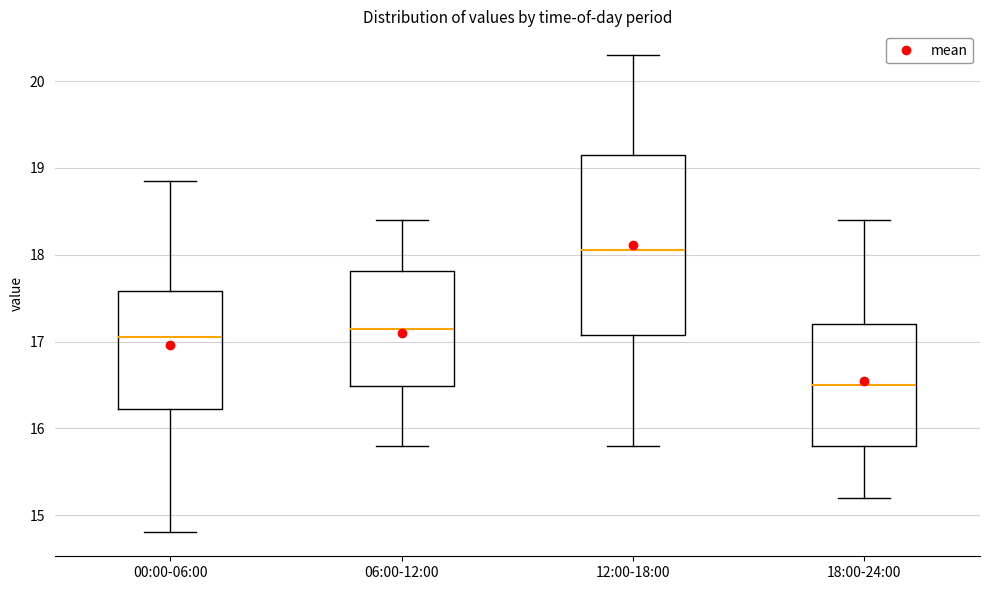

Reading left to right, transcribe this box plot: for each box, give where its median line is, the range the box spans, and where its two whiskers end, as read against the y-axis. The values are not printed on the chart, so give them approximately, as read against the axis.

00:00-06:00: median 17.1, box 16.2 to 17.6, whiskers 14.8 to 18.9
06:00-12:00: median 17.2, box 16.5 to 17.8, whiskers 15.8 to 18.4
12:00-18:00: median 18.1, box 17.1 to 19.2, whiskers 15.8 to 20.3
18:00-24:00: median 16.5, box 15.8 to 17.2, whiskers 15.2 to 18.4